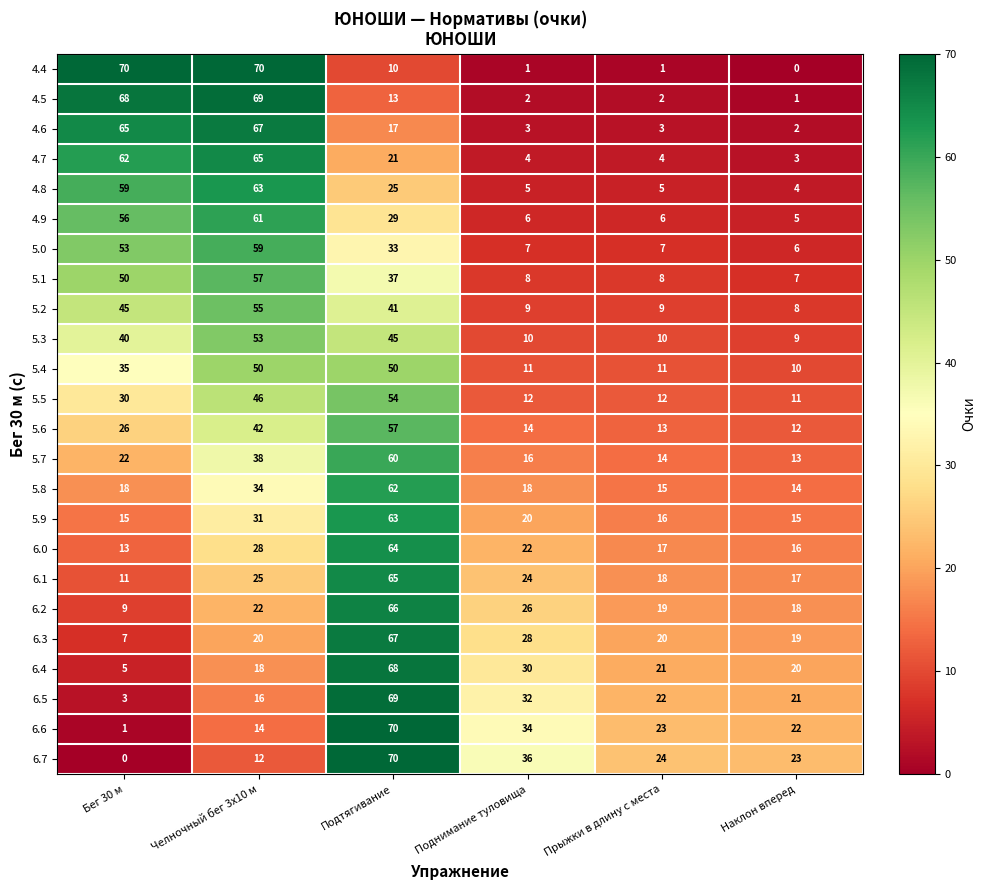

What value does the 6.0 series have at Поднимание туловища, to the nearest 10?

20